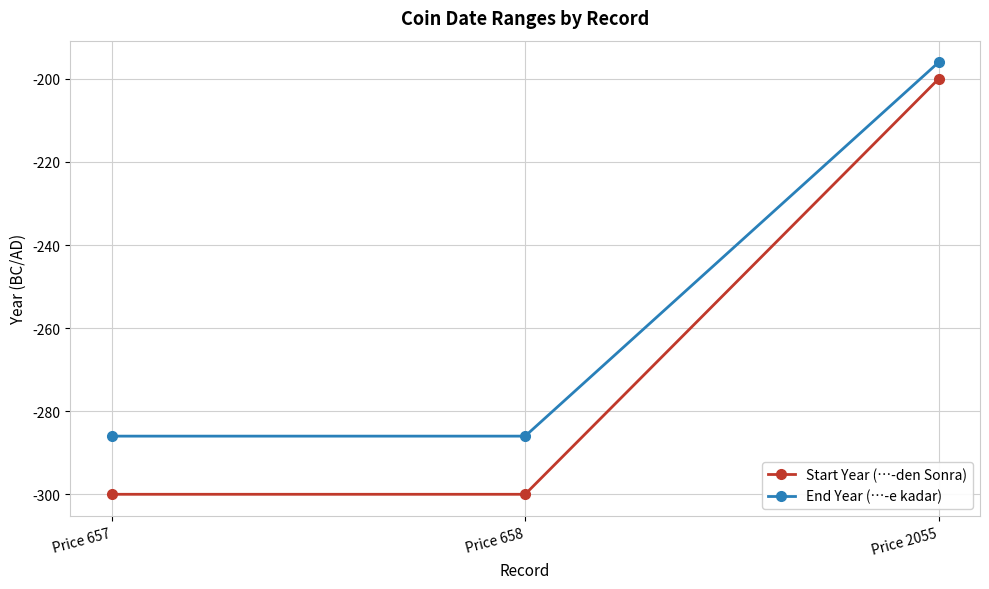

What is the approximate value of End Year (…-e kadar) at Price 658, to the nearest 10?

-290